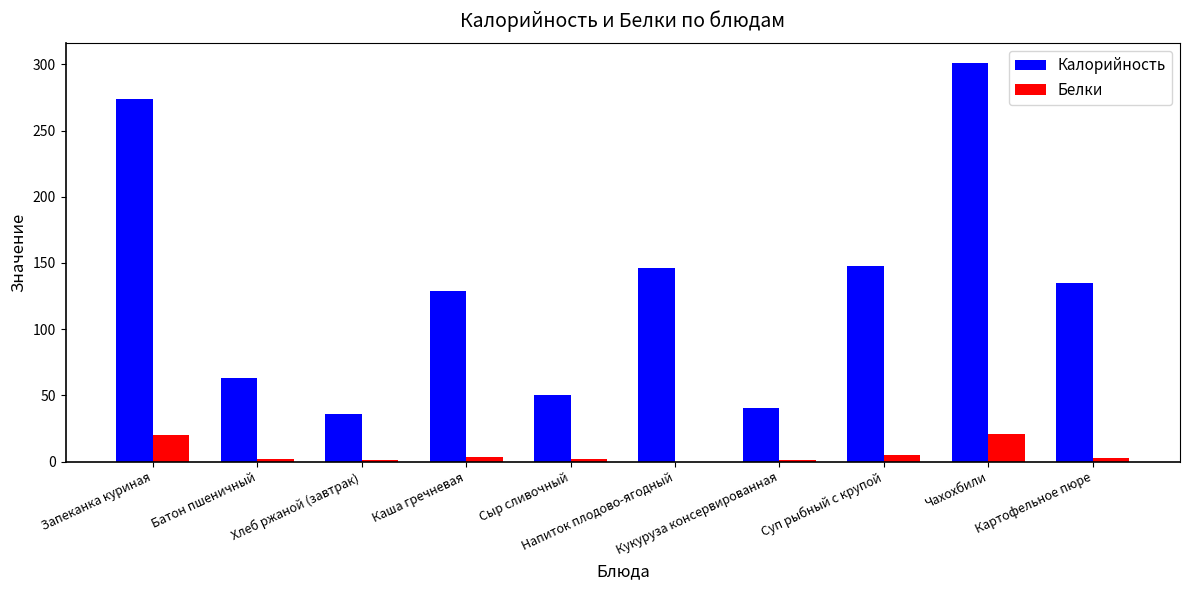

What is the sum of all Калорийность values?

1322.4